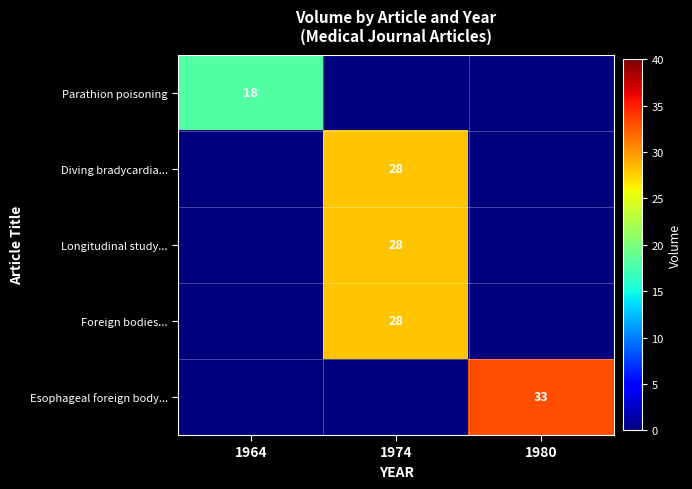

At which category does the chart reach its minimum across all series?

1974